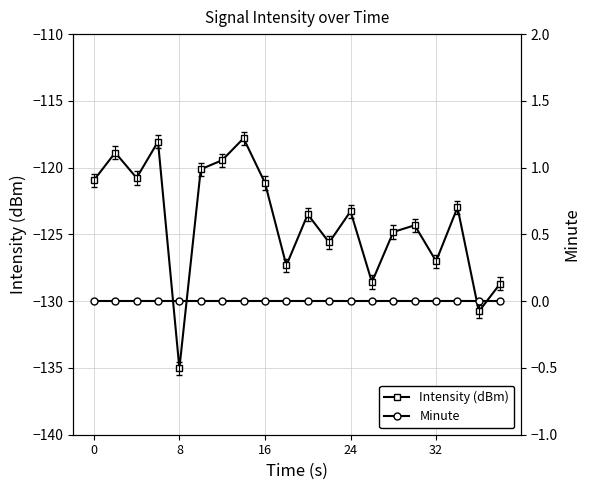

What is the minimum value shown in the chart?

-135.0